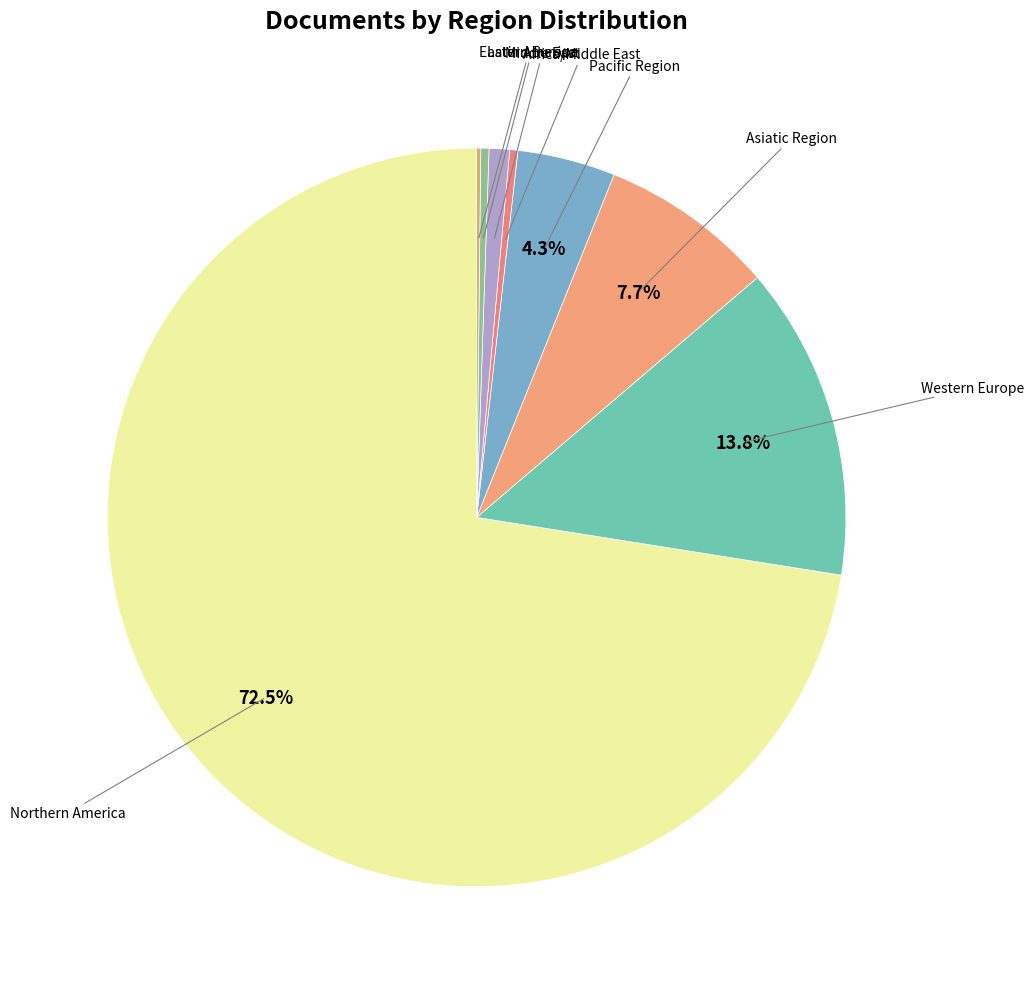

To the nearest percent, what is the difference between the largest and smallest slice percentages?

72%